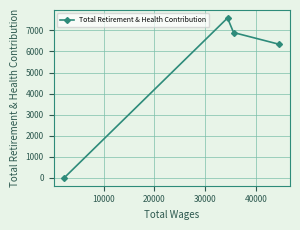

What is the sum of all values?

20833